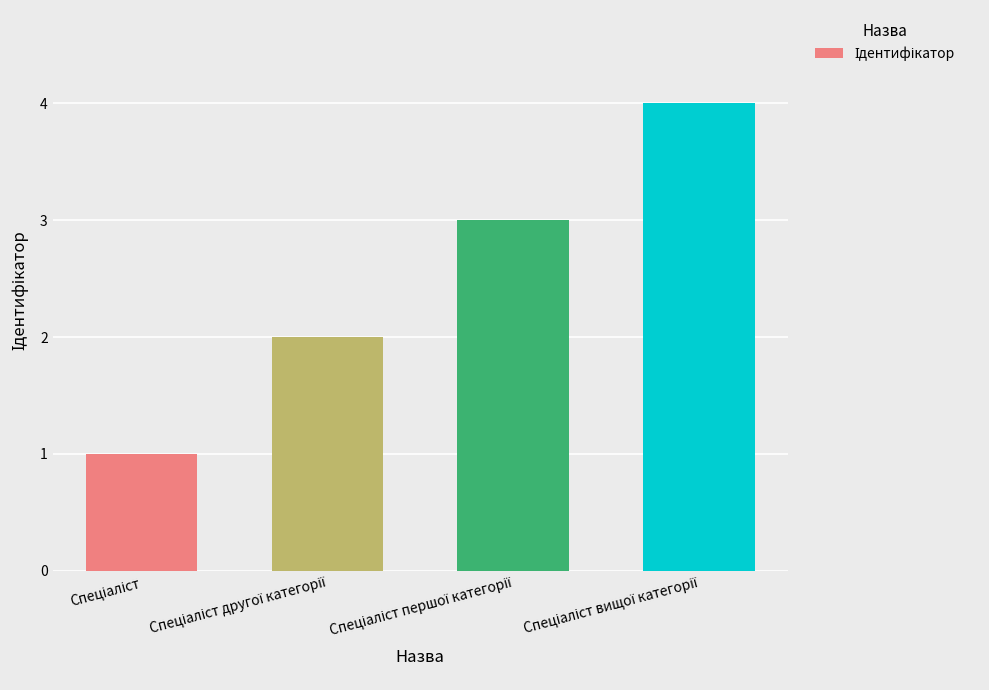

What is the sum of all values?

10